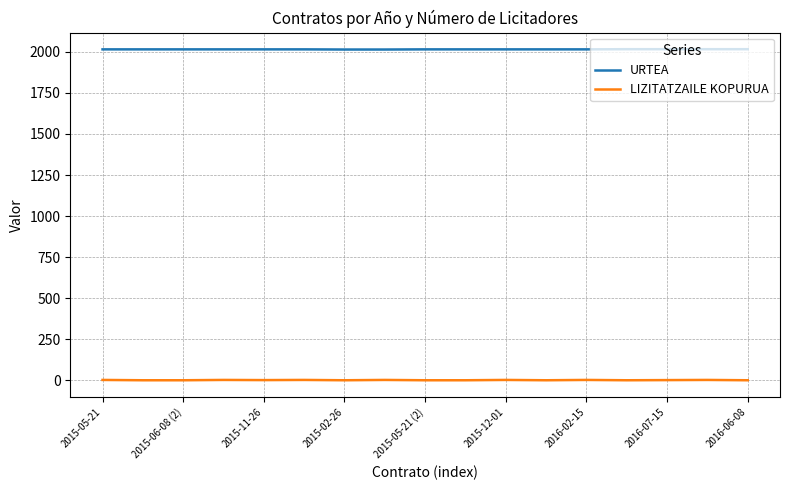

How many lines are shown in the chart?

2